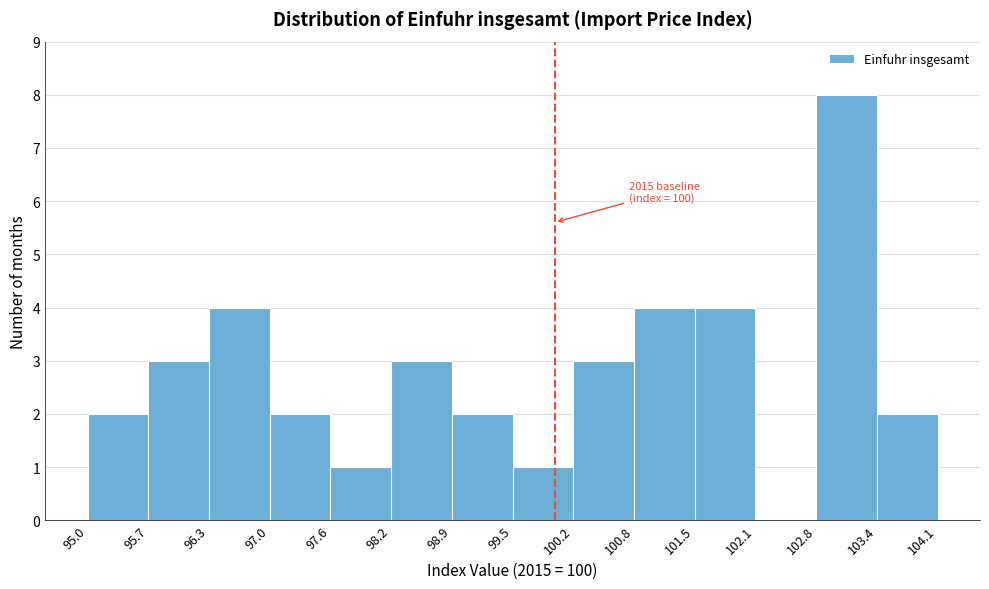

Over which range of the x-axis is the bar tallest?

102.8 to 103.4